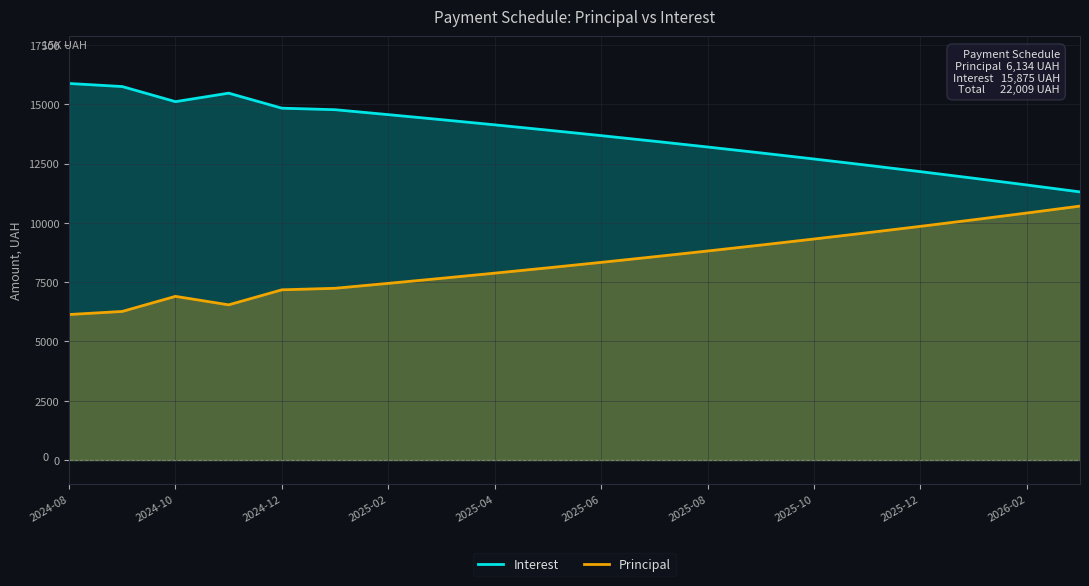

How many lines are shown in the chart?

2